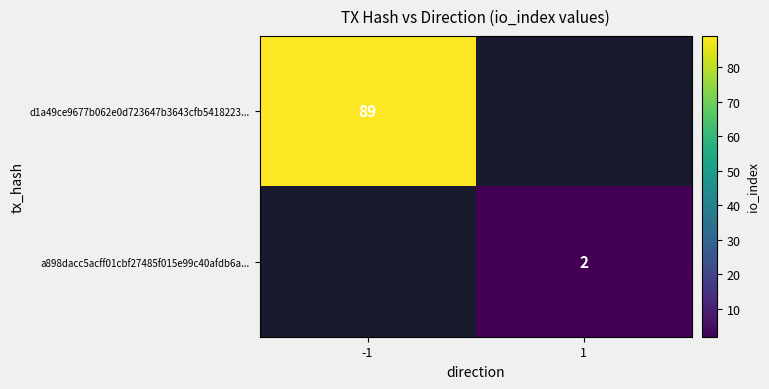

True or false: a898dacc5acff01cbf27485f015e99c40afdb6a... has a value of 0.8 at 1.

False